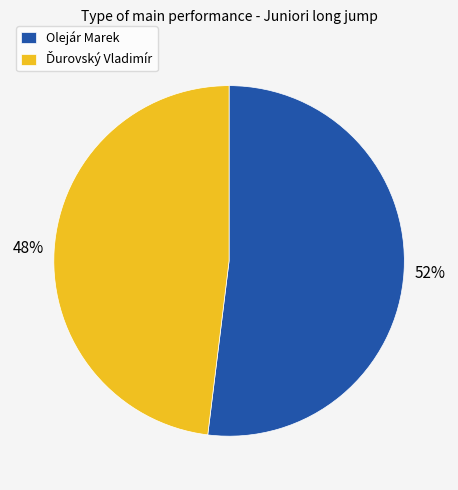

The Olejár Marek slice represents 46% of the pie. True or false?

False